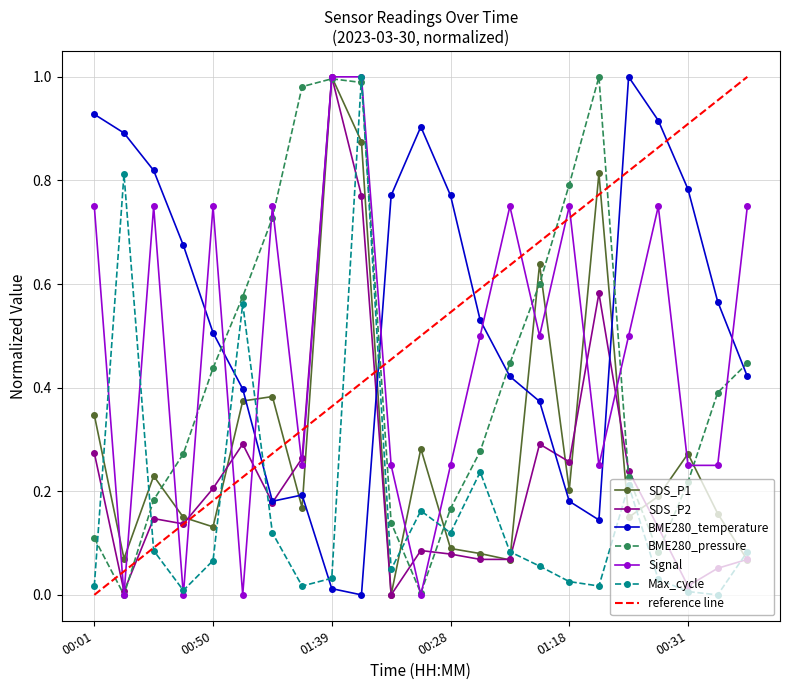

How many intersections are there between SDS_P2 and Signal?

11